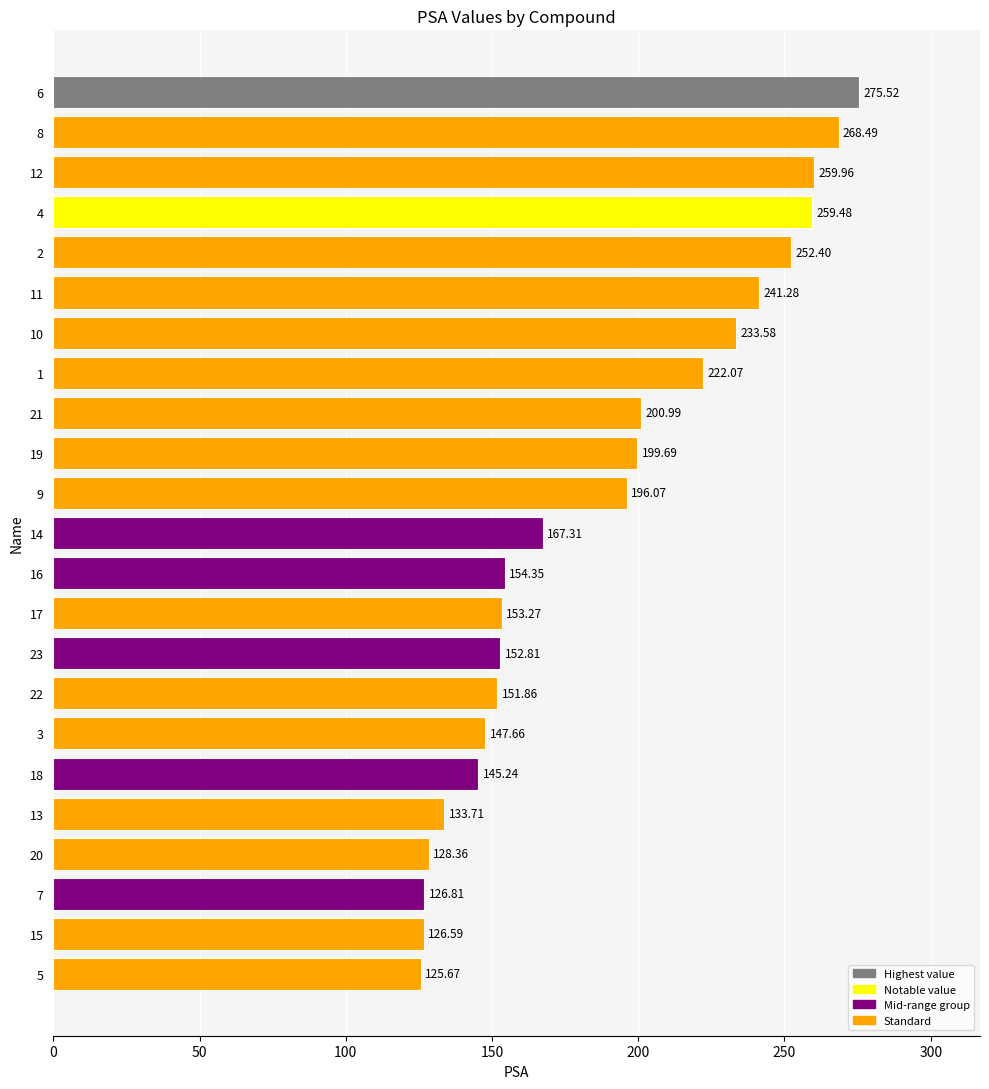

What is the average value?

188.0